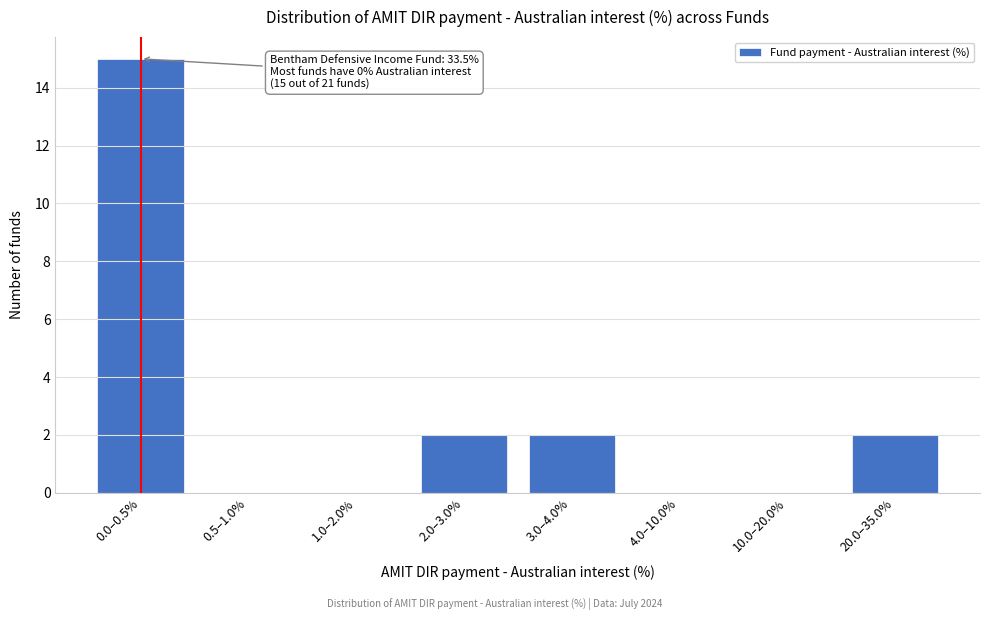

Reading left to right, extract all data points from this chart.

0.0–0.5%=15	0.5–1.0%=0	1.0–2.0%=0	2.0–3.0%=2	3.0–4.0%=2	4.0–10.0%=0	10.0–20.0%=0	20.0–35.0%=2